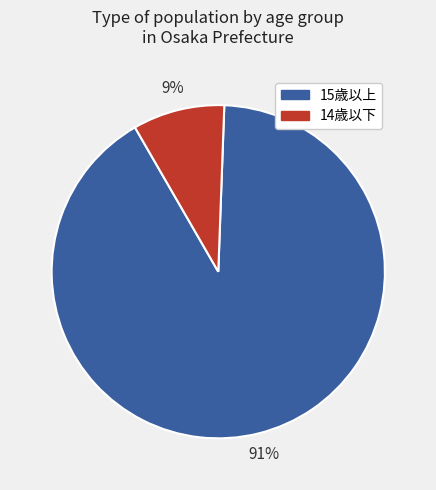

To the nearest percent, what is the difference between the 14歳以下 and 15歳以上 slice percentages?

82%